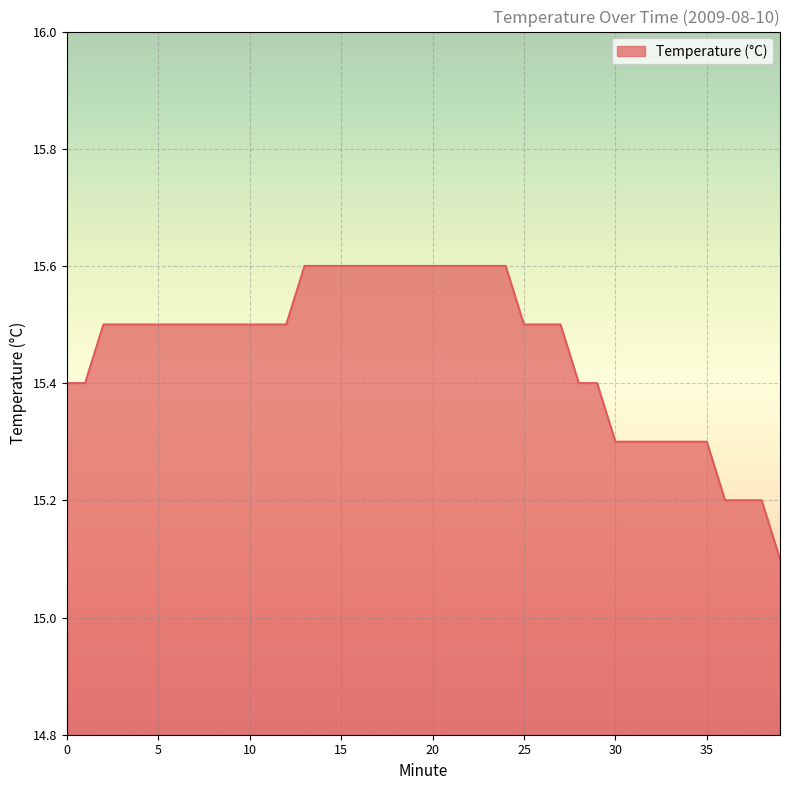

What is the difference between the maximum and minimum values?

0.5